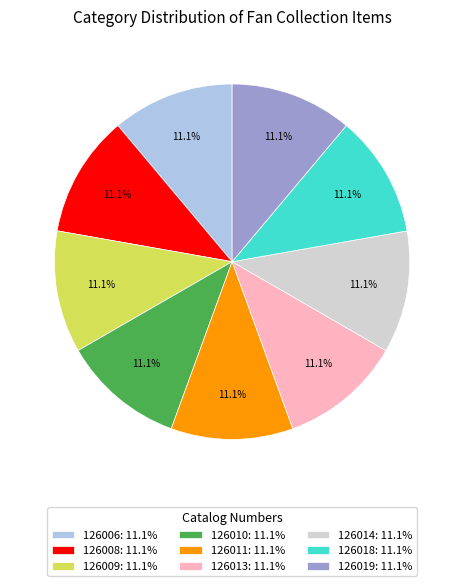

The 126006 slice represents 1% of the pie. True or false?

False